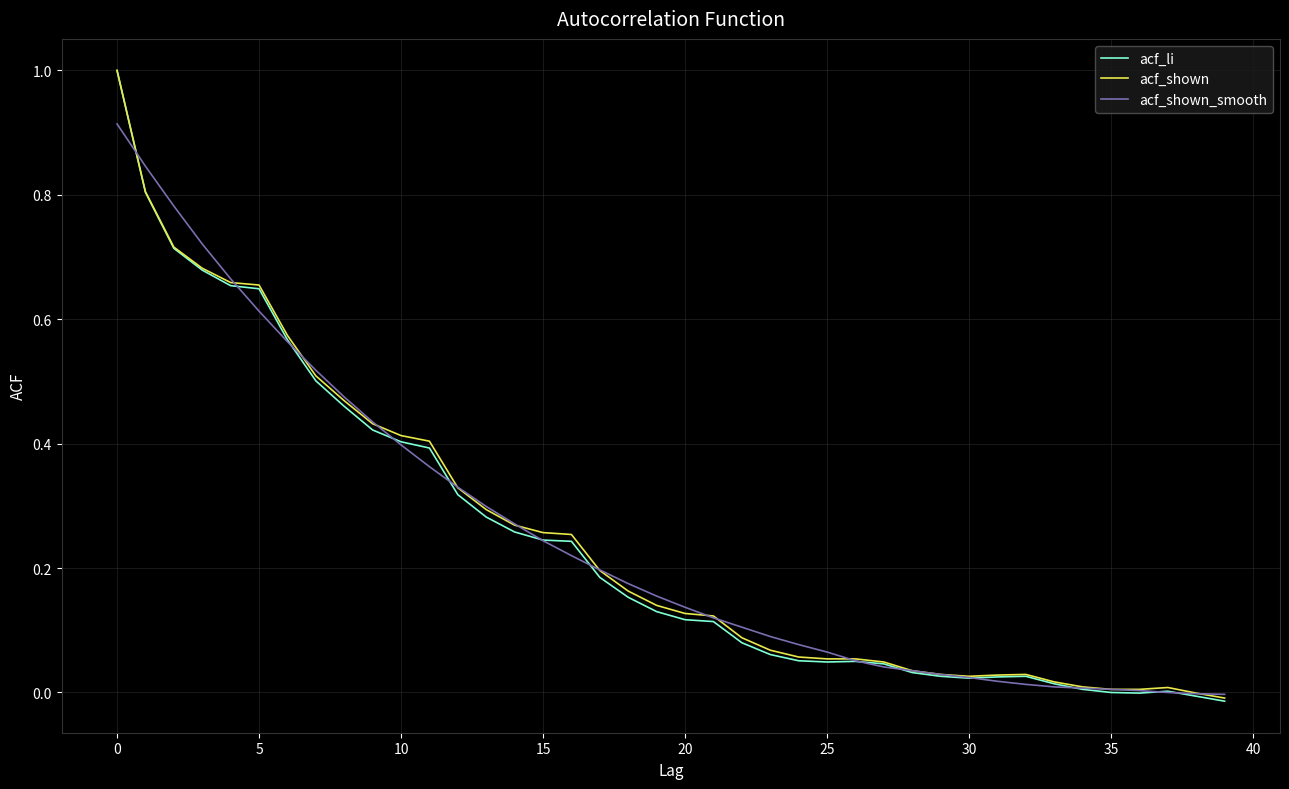

What is the maximum value shown in the chart?

1.0